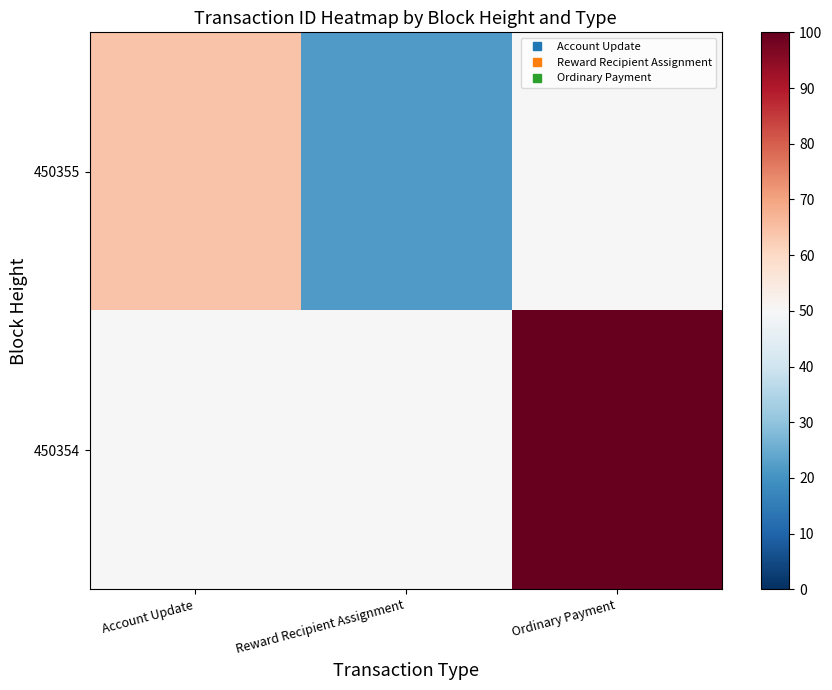

Which label corresponds to the smallest value in the chart?

Reward Recipient Assignment